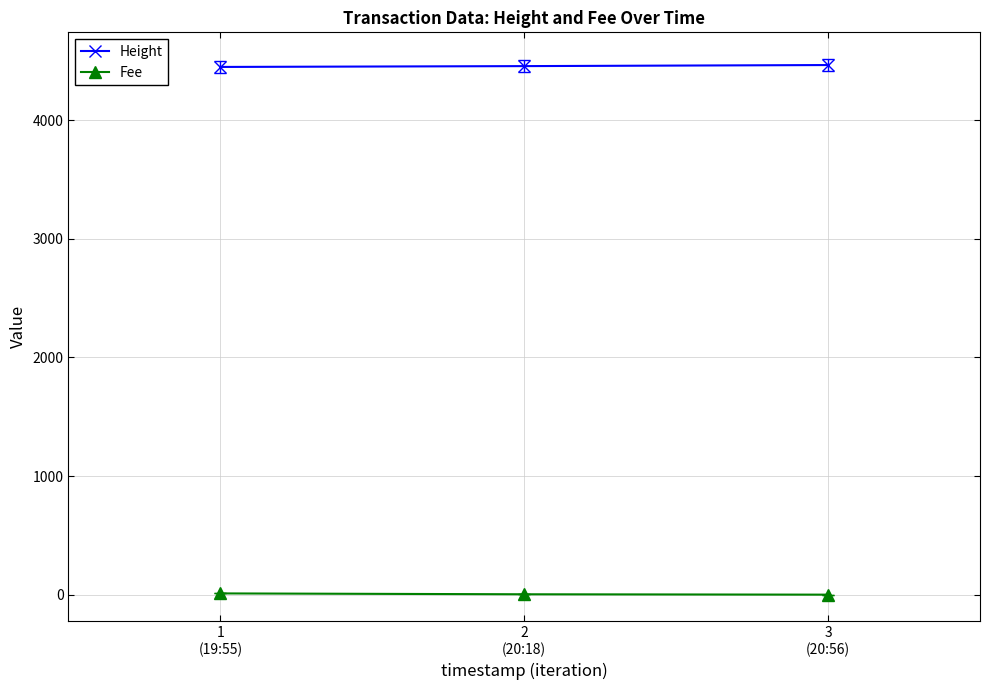

List the series in order of their overall mean, highest first.

Height, Fee